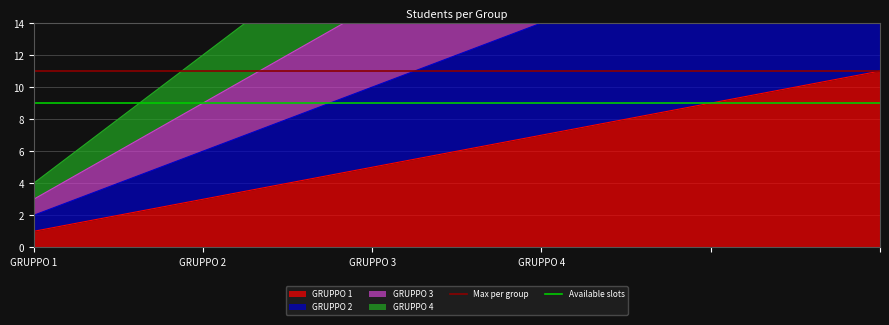

How many lines are shown in the chart?

2